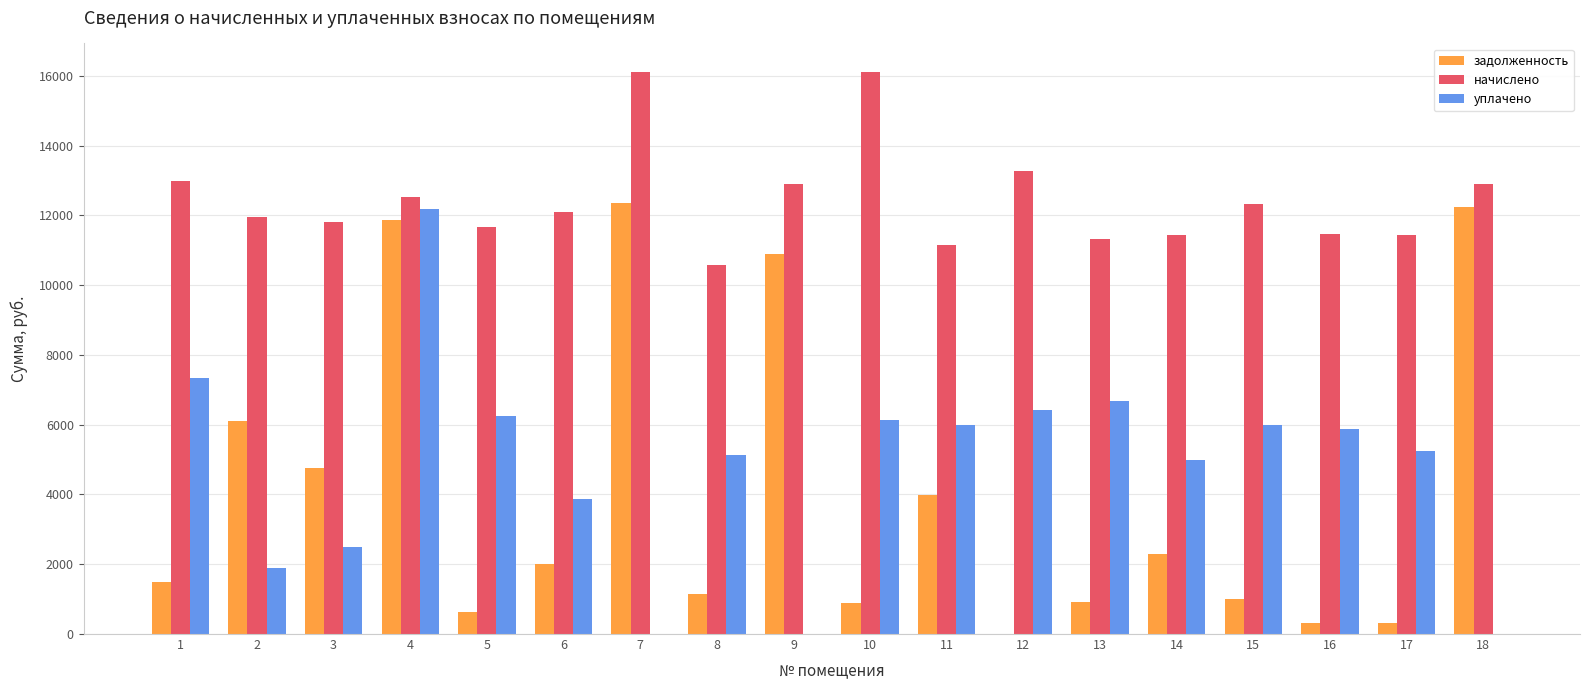

What is the average value of the начислено series?

12446.7